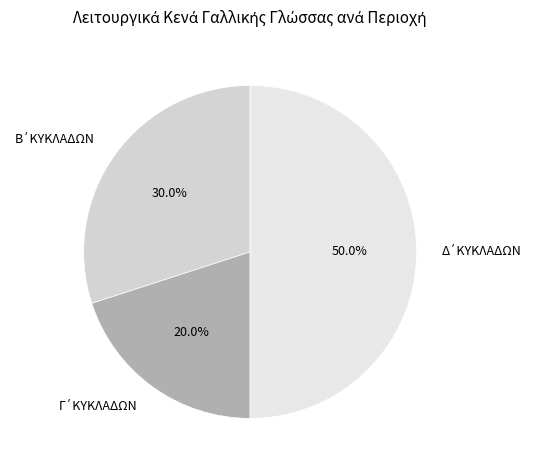

Which slice is the largest?

Δ΄ΚΥΚΛΑΔΩΝ